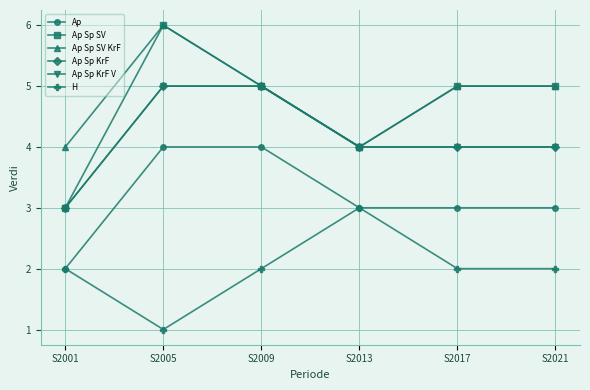

At which label does H reach its minimum?

S2005